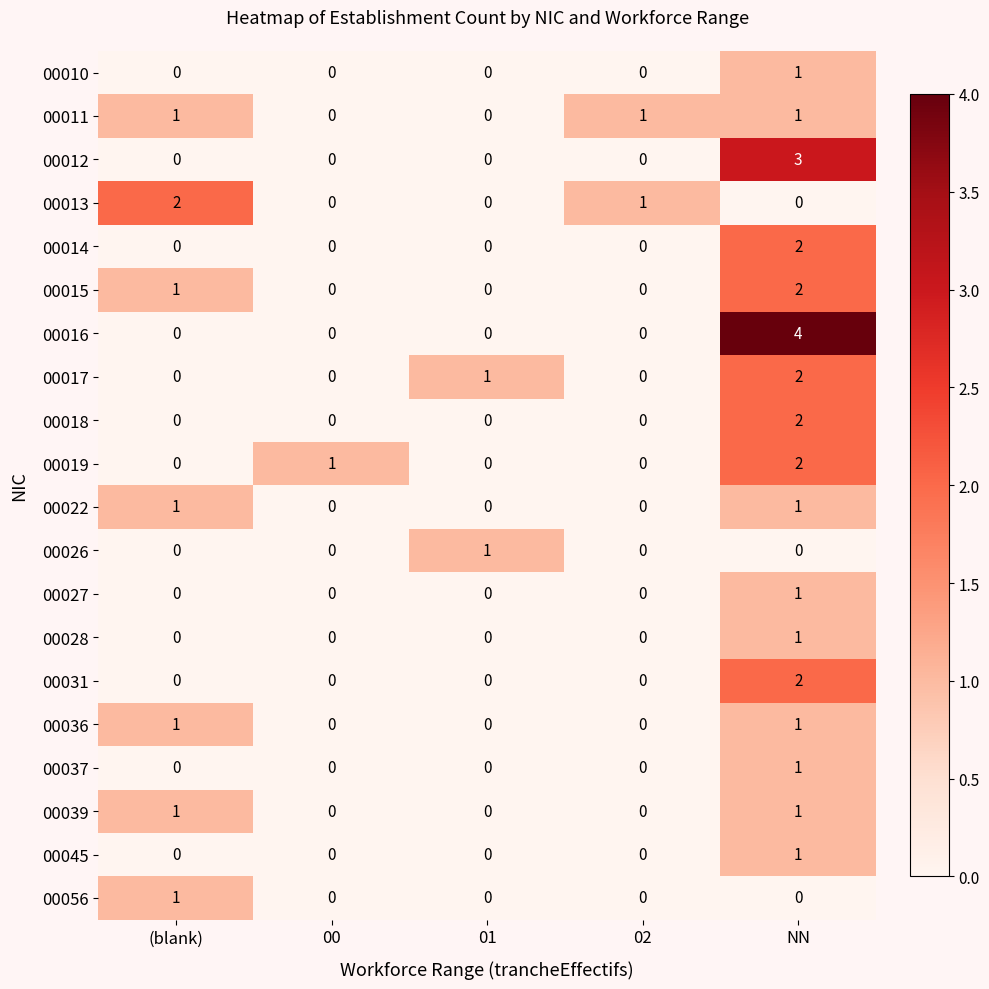

Which series has the largest total across all categories?

00016